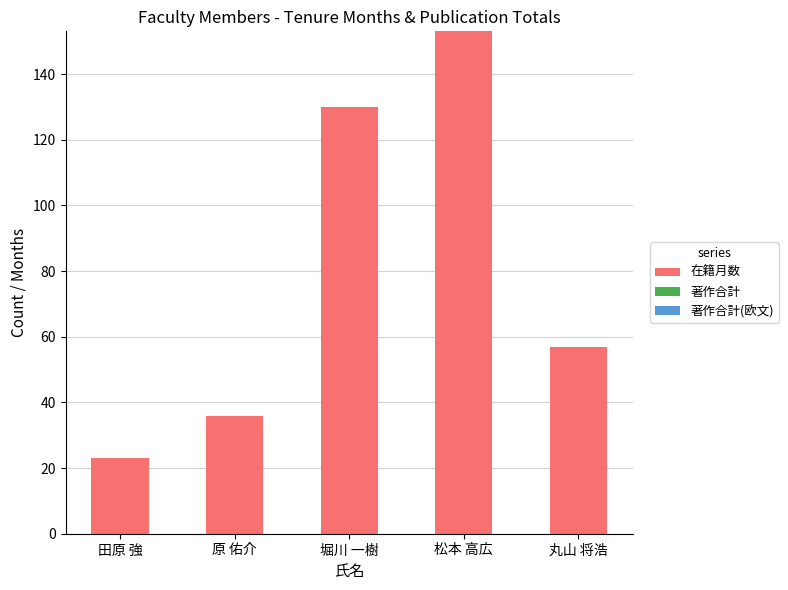

At which category does the chart reach its minimum across all series?

田原 強